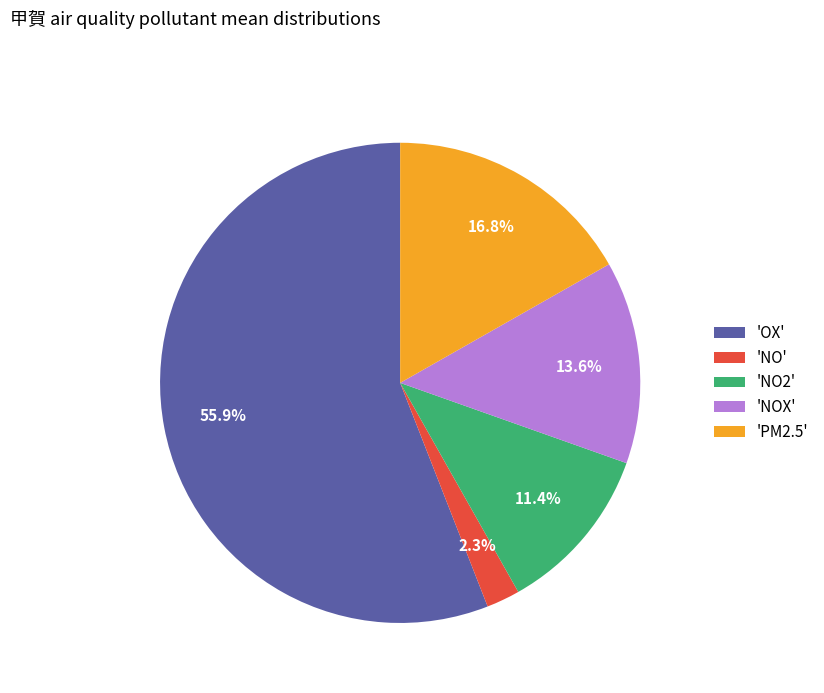

How many slices are in this pie chart?

5